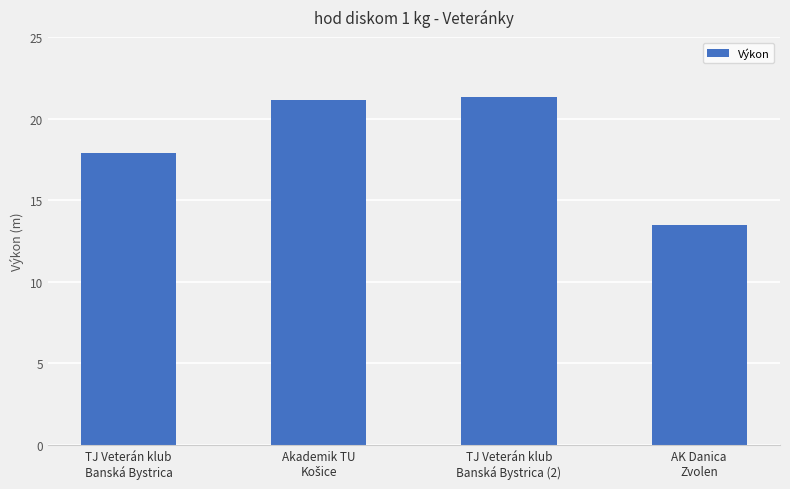

Count the number of values greater than 21.

2